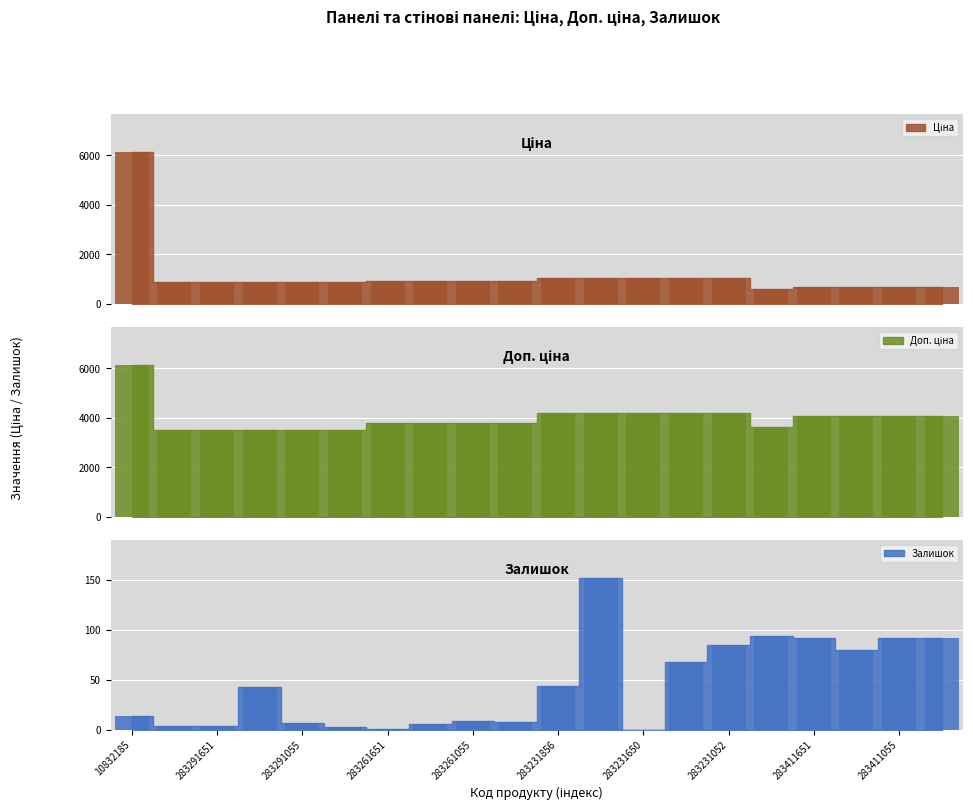

How many bars are there in total?

60